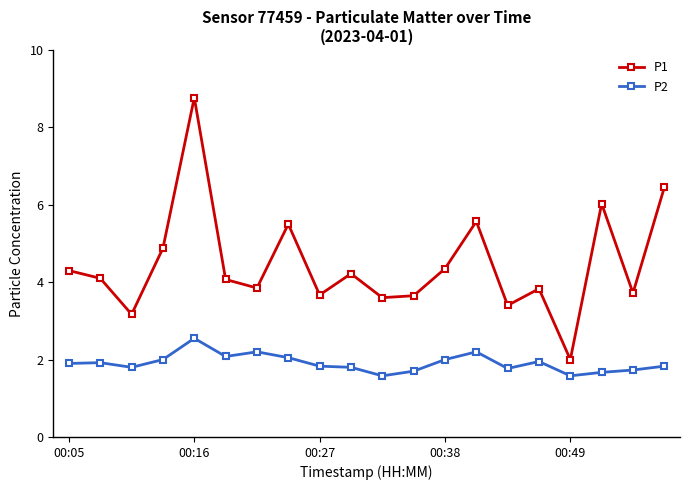

What is the difference between the maximum and minimum values in the P1 series?

6.8